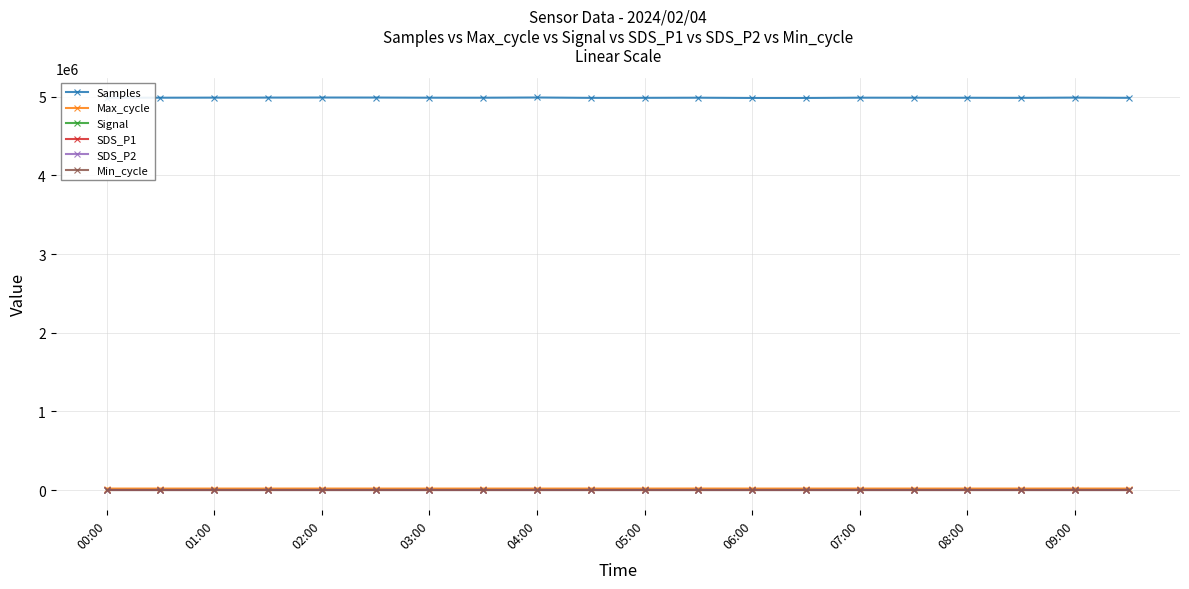

How many categories are shown in the chart?

20